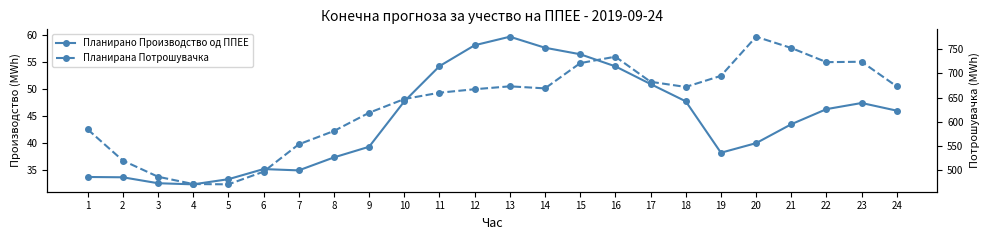

True or false: Планирано Производство од ППЕЕ and Планирана Потрошувачка cross at least once.

False